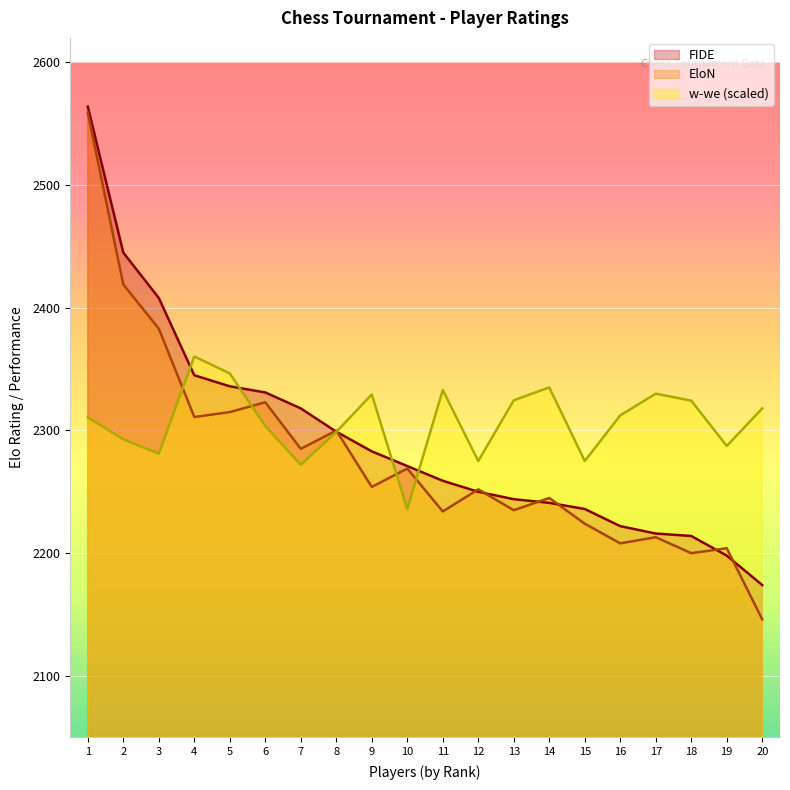

How many values in the w-we series exceed 2312?

10